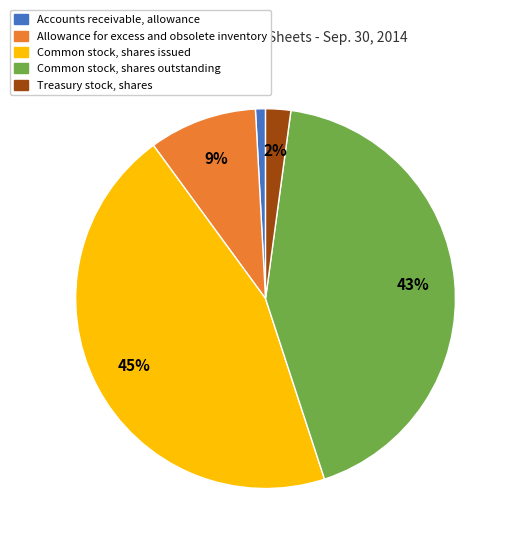

Rank the categories by value from highest to lowest.

Common stock, shares issued, Common stock, shares outstanding, Allowance for excess and obsolete inventory, Treasury stock, shares, Accounts receivable, allowance